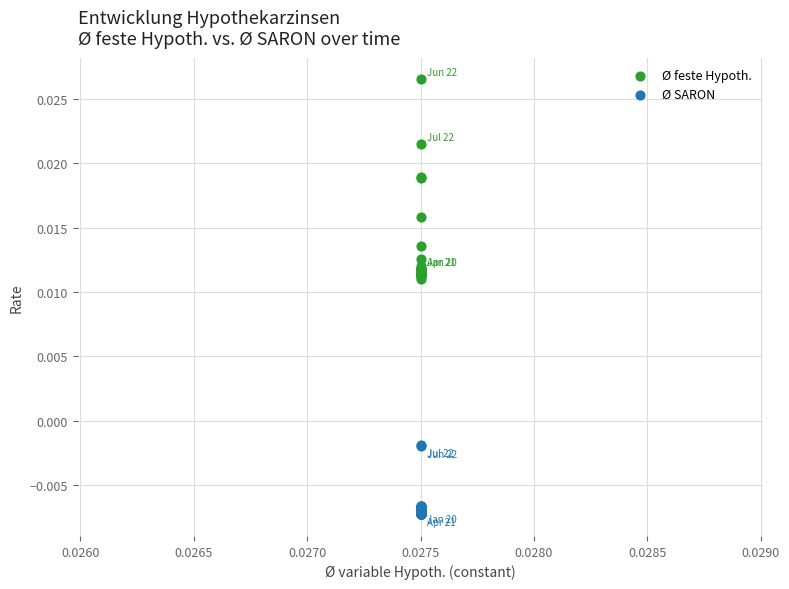

Which series contains the lowest Y value?

Ø SARON